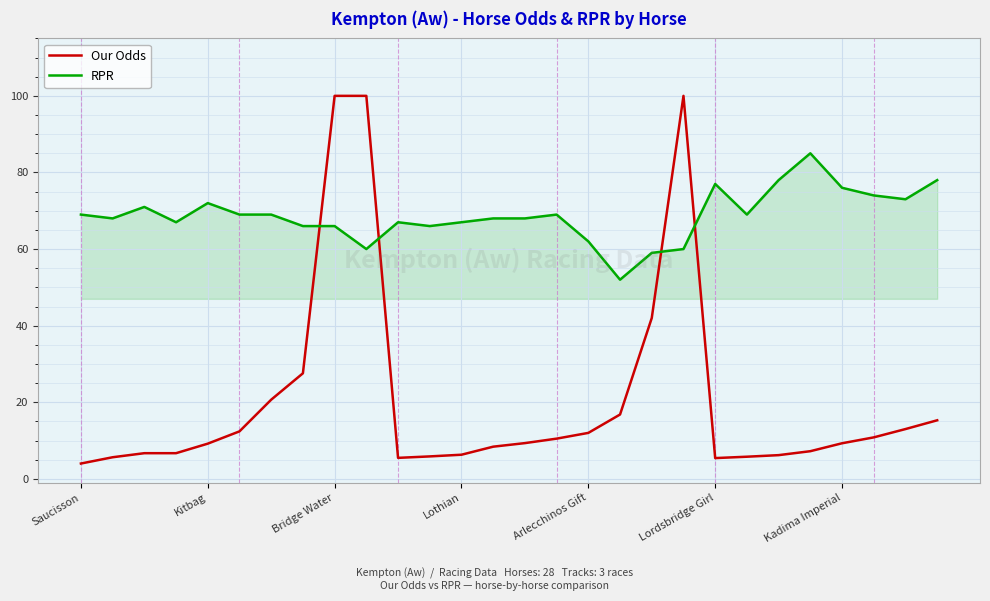

What is the sum of all RPR values?

1925.0